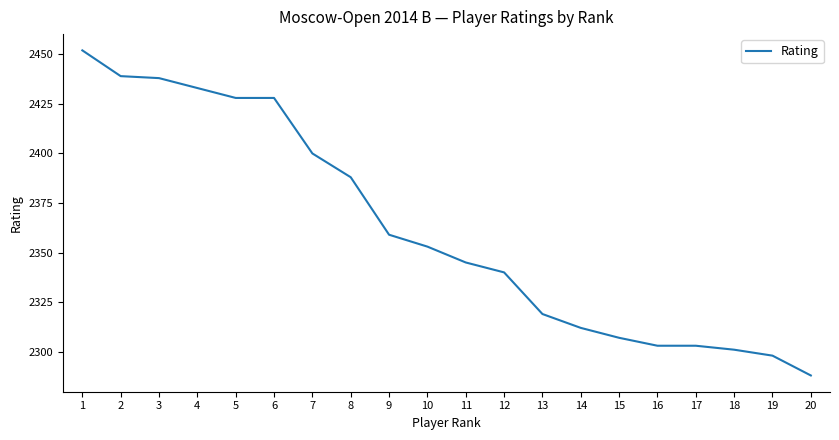

Where is the data nearest to the value 2370?

9